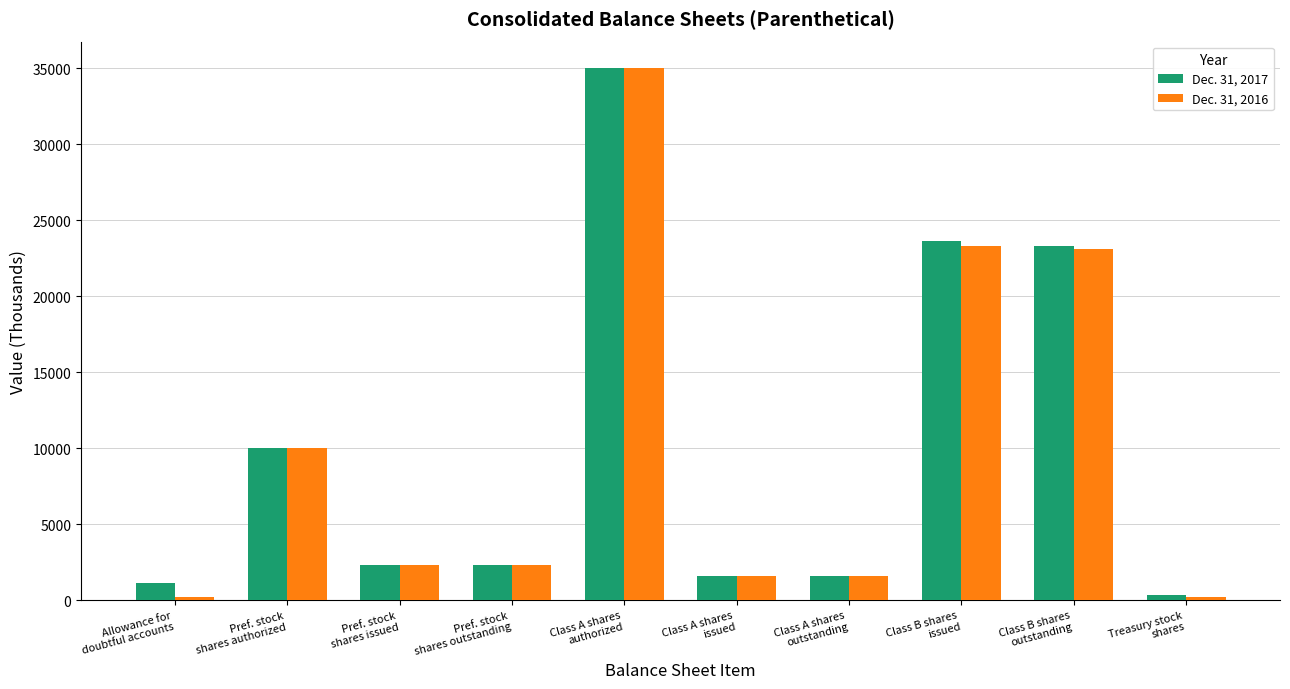

The Dec. 31, 2016 series shows 171 at Allowance for
doubtful accounts. True or false?

True